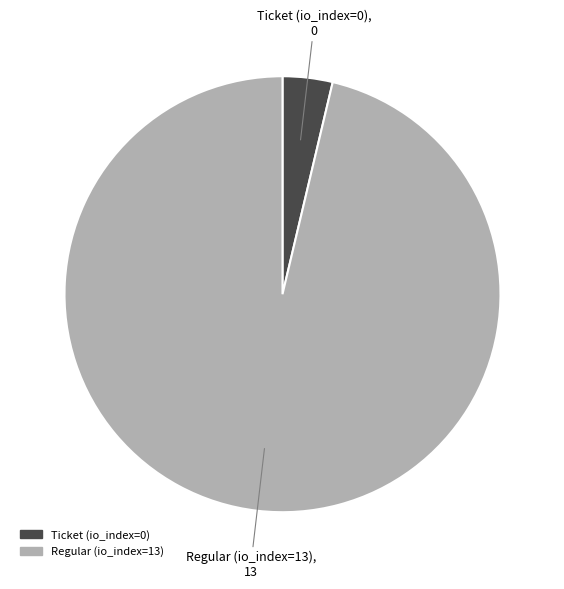

Rank the categories by value from highest to lowest.

Regular (io_index=13), Ticket (io_index=0)